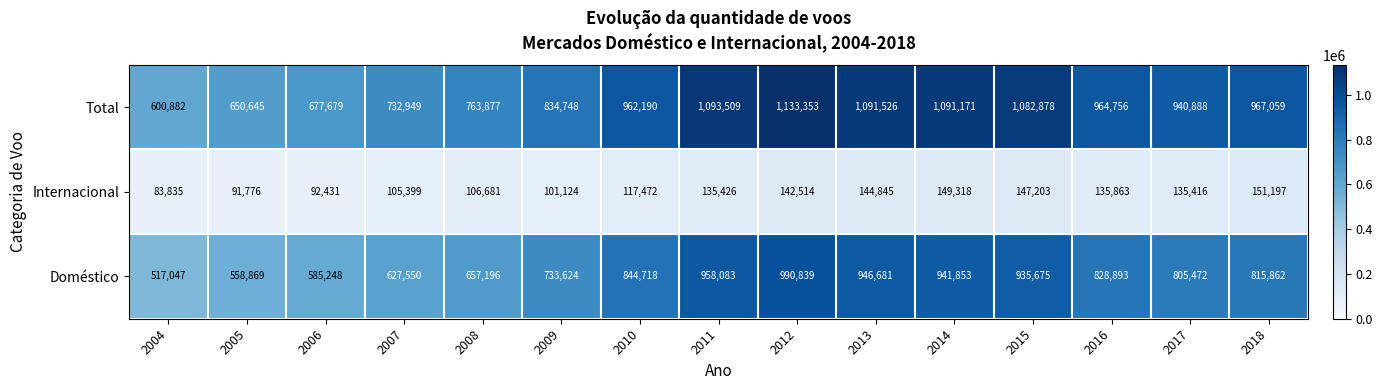

What is the difference between the maximum and minimum values in the Doméstico series?

473792